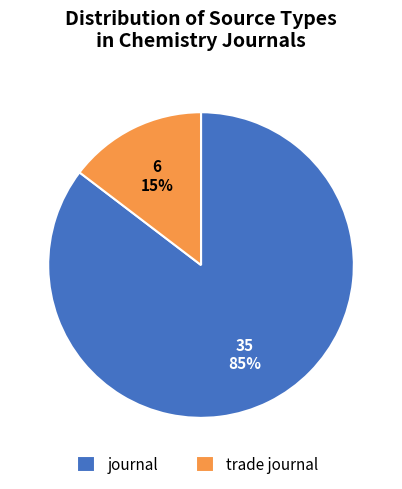

Which slice is the largest?

journal